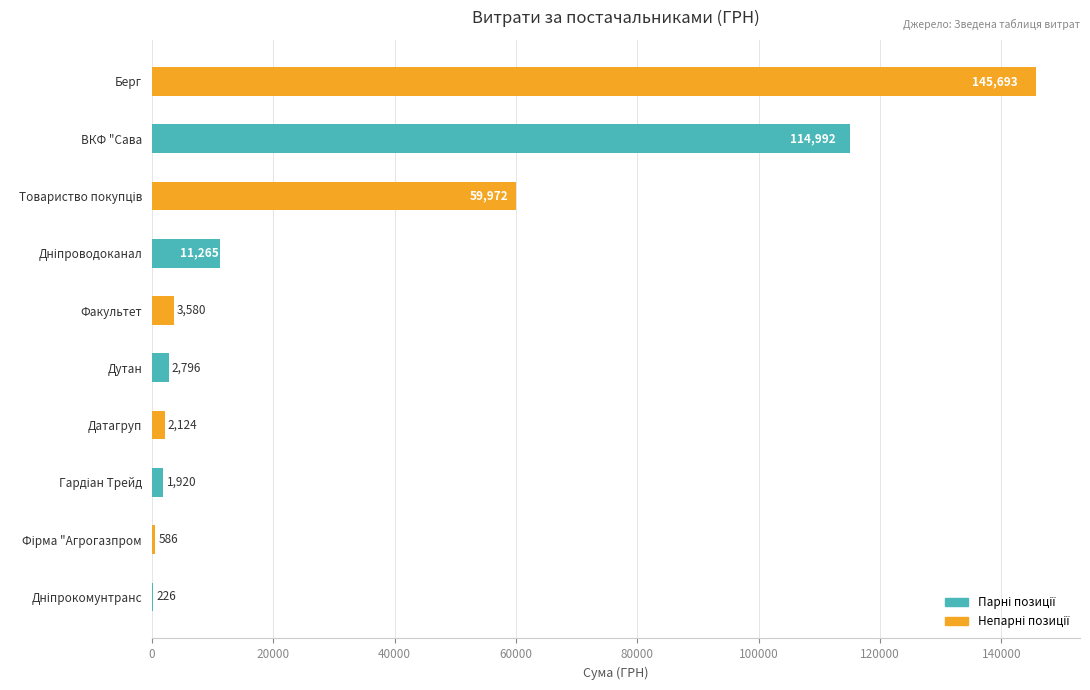

Is it true that the value at Факультет is 3580.0?

True